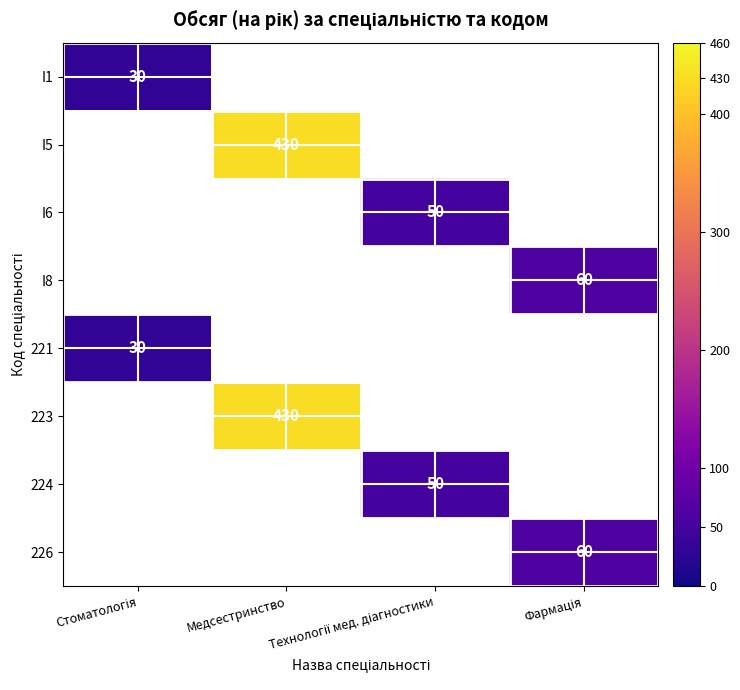

Which category has the highest value in the I5 series?

Стоматологія